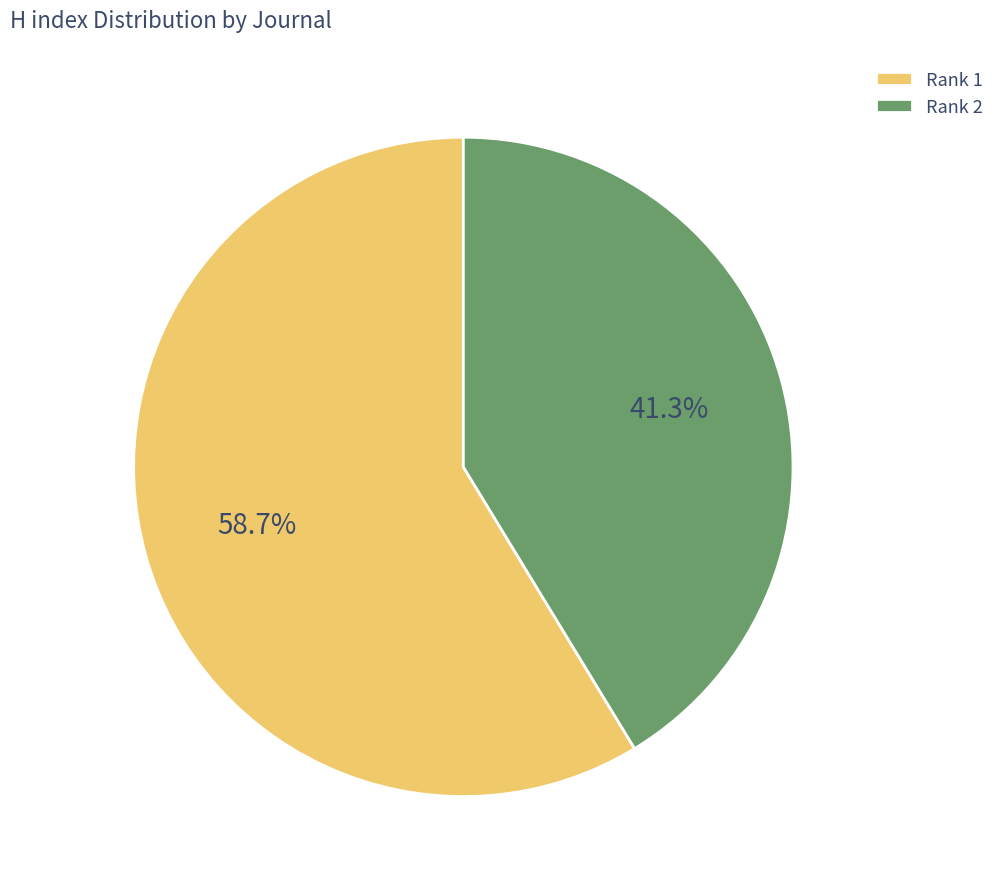

What is the ratio of the value at Rank 1 to the value at Rank 2?

1.4